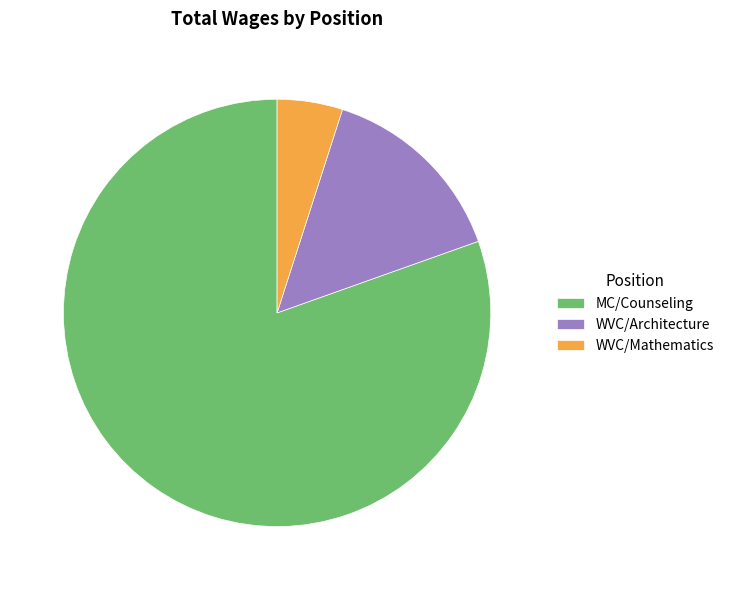

How many slices are in this pie chart?

3